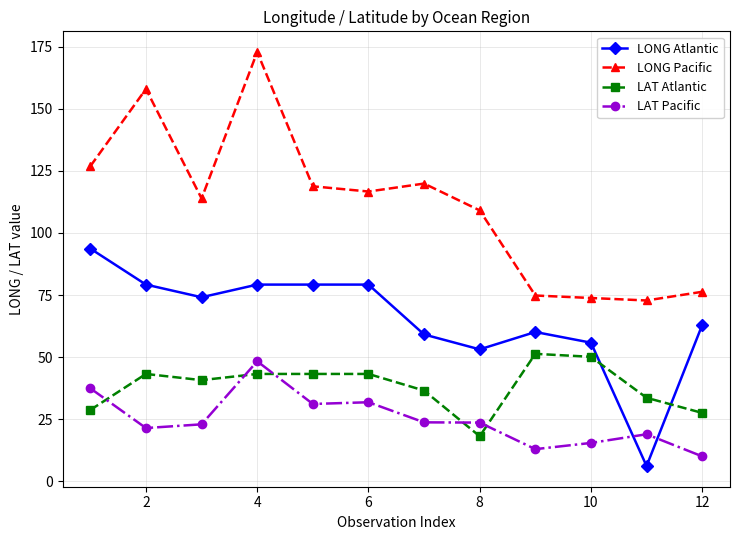

What is the minimum value shown in the chart?

6.1